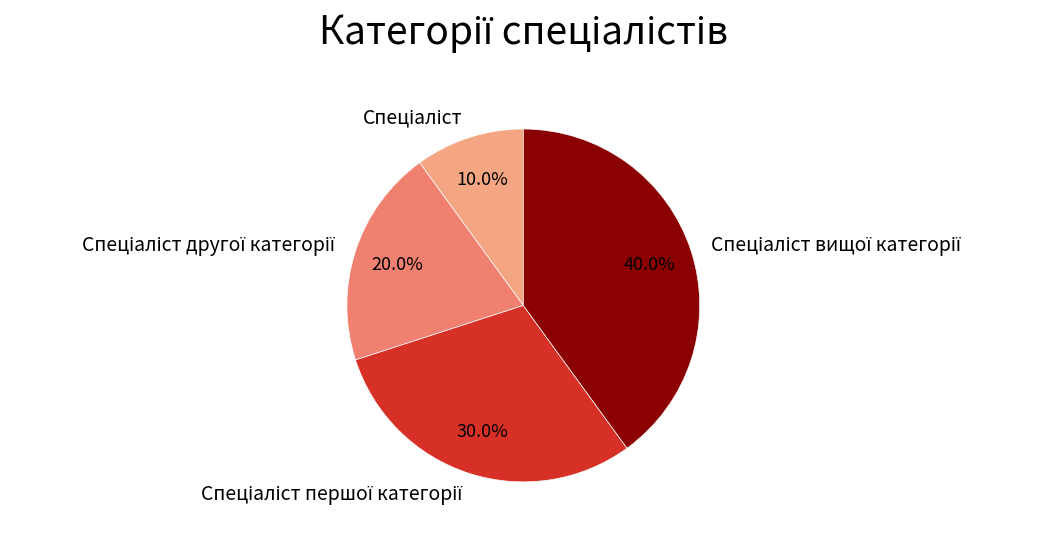

Is there any slice that represents more than half of the pie?

No